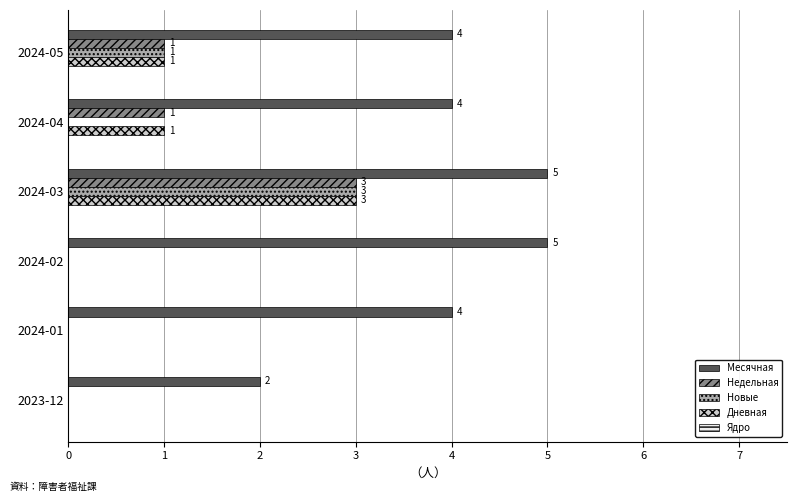

What is the sum of all Недельная values?

5